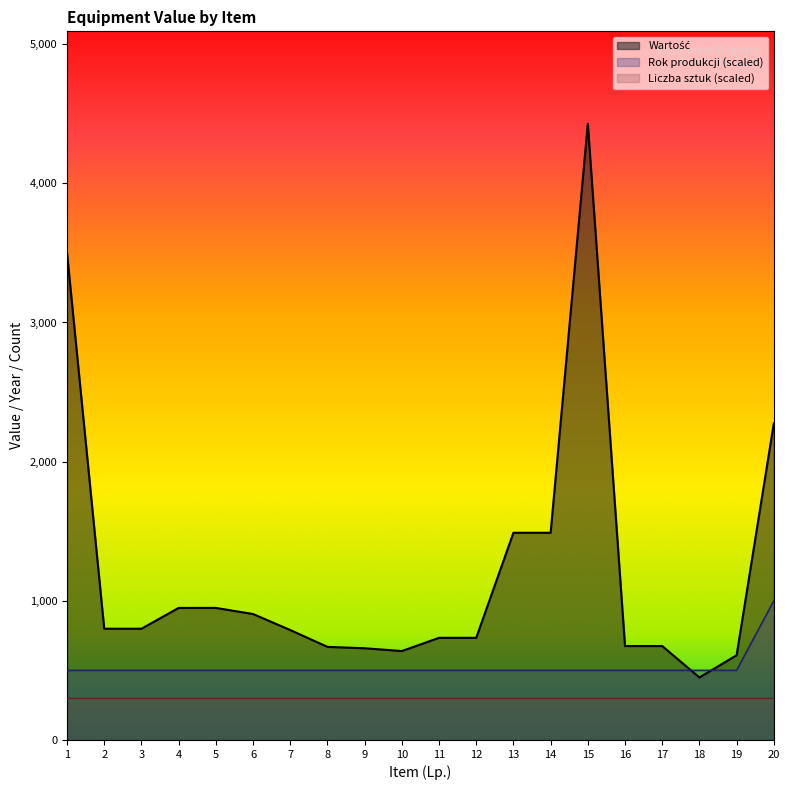

At which category is the sum across all series the highest?

15